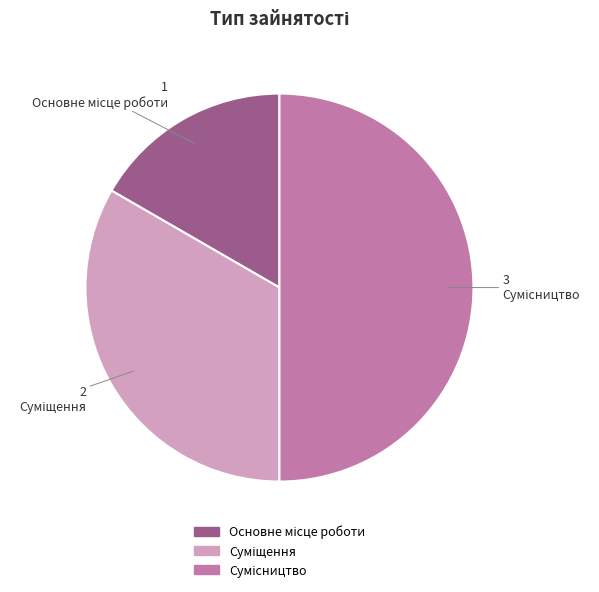

To the nearest percent, what portion does Сумісництво represent?

50%